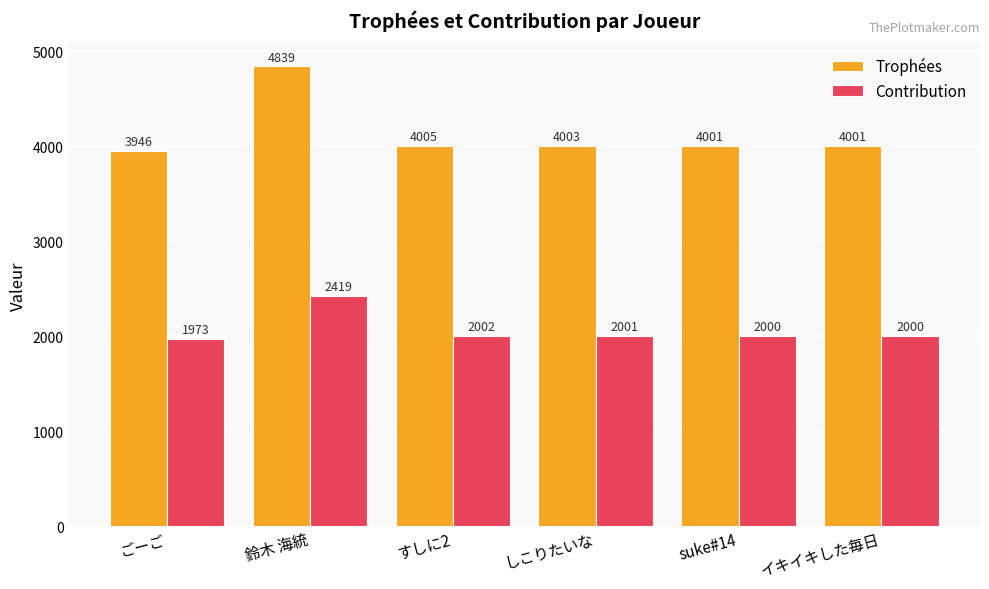

Which series has the largest total across all categories?

Trophées